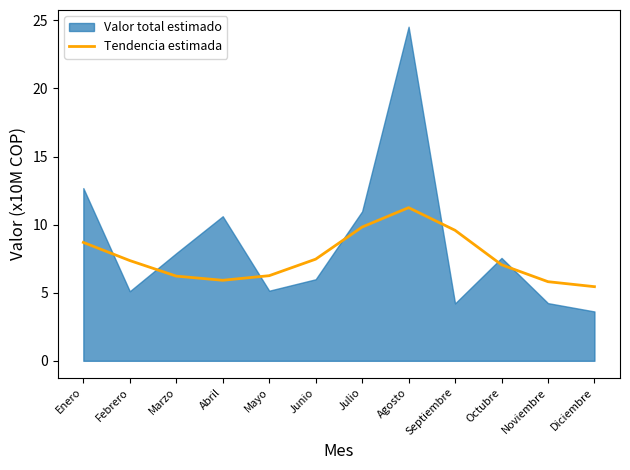

True or false: there are more than 0 points higher than both neighbors.

True